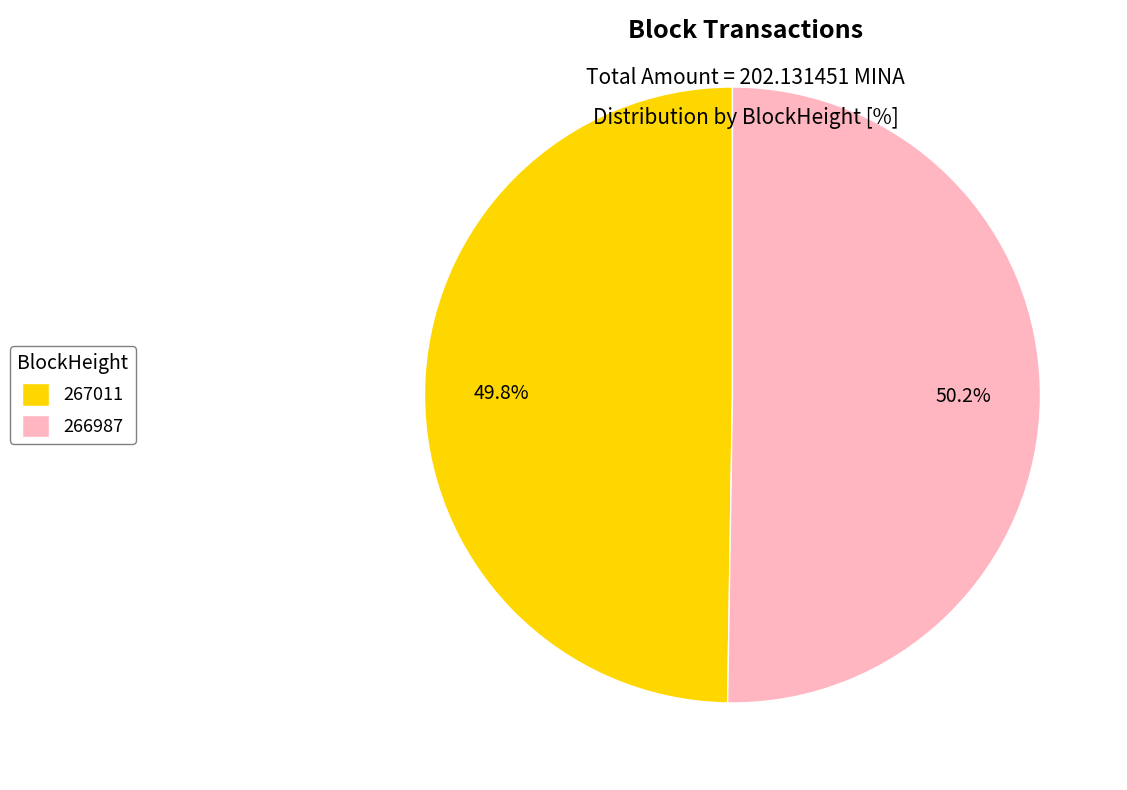

To the nearest percent, what is the difference between the 266987 and 267011 slice percentages?

0%